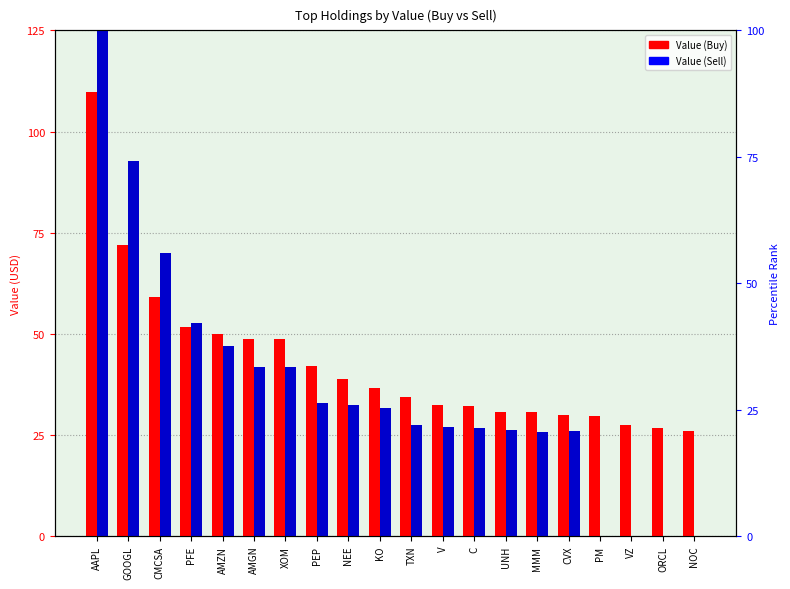

At which label does Sell first exceed 31?

AAPL